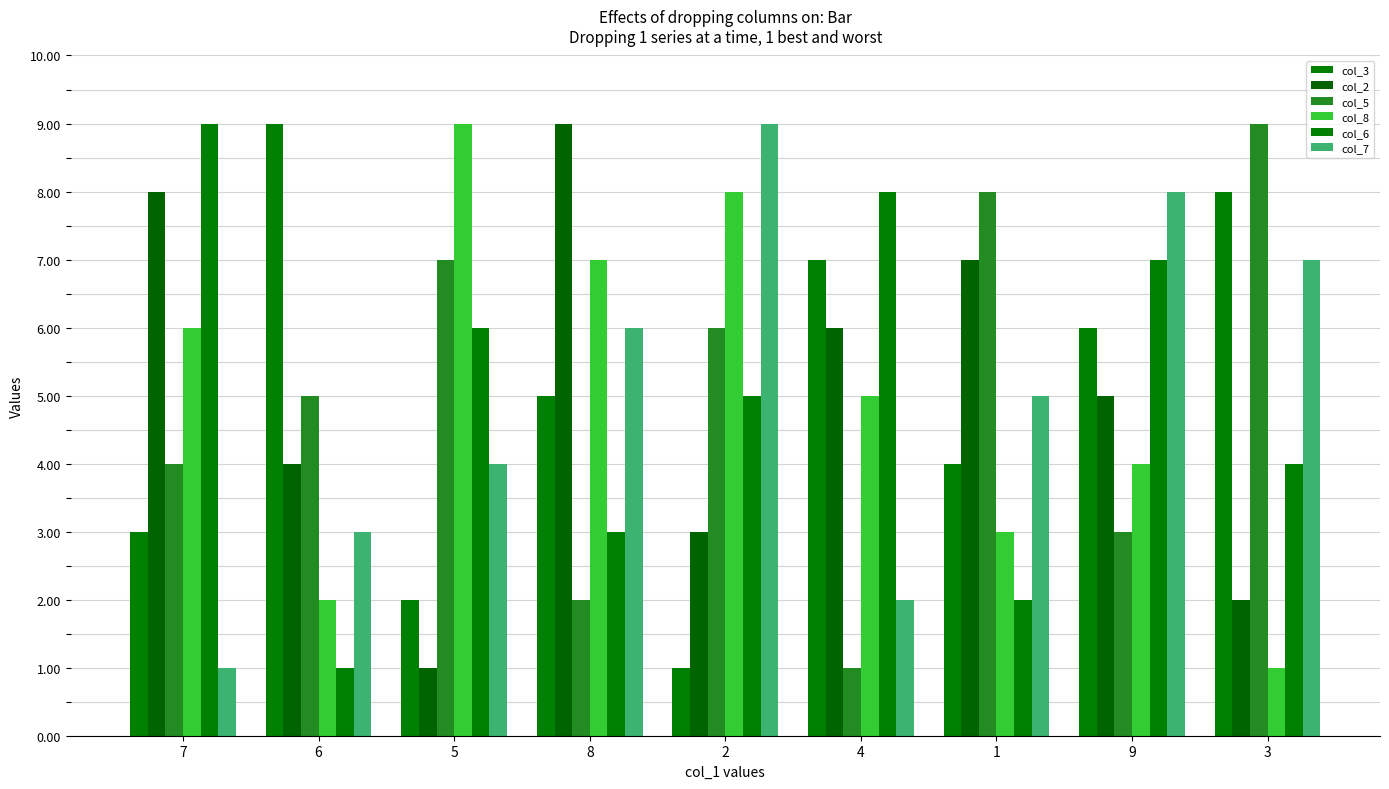

What is the difference between the highest and lowest values at 1?

6